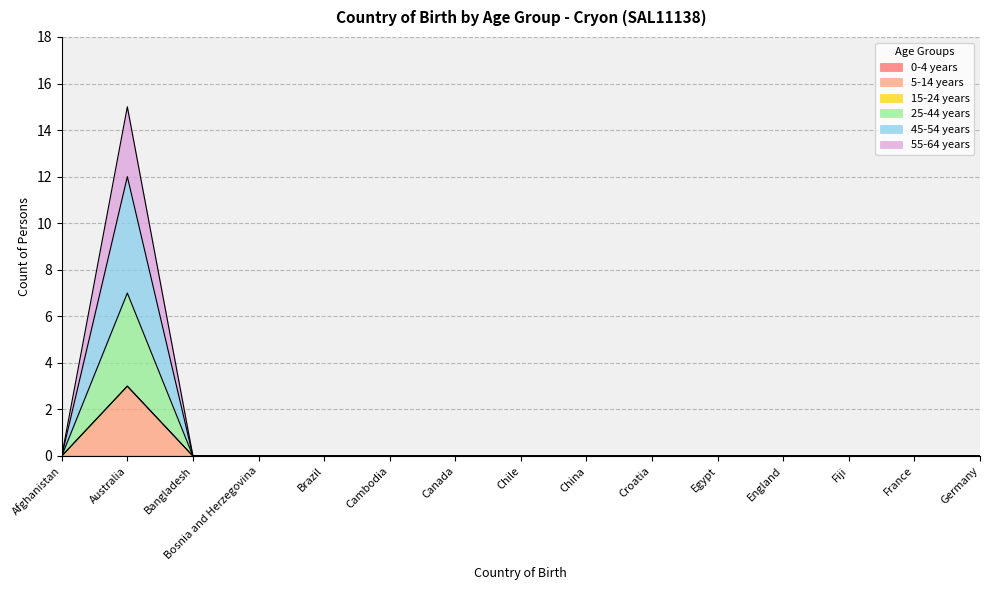

How many positive values does the 5-14 years series have?

1